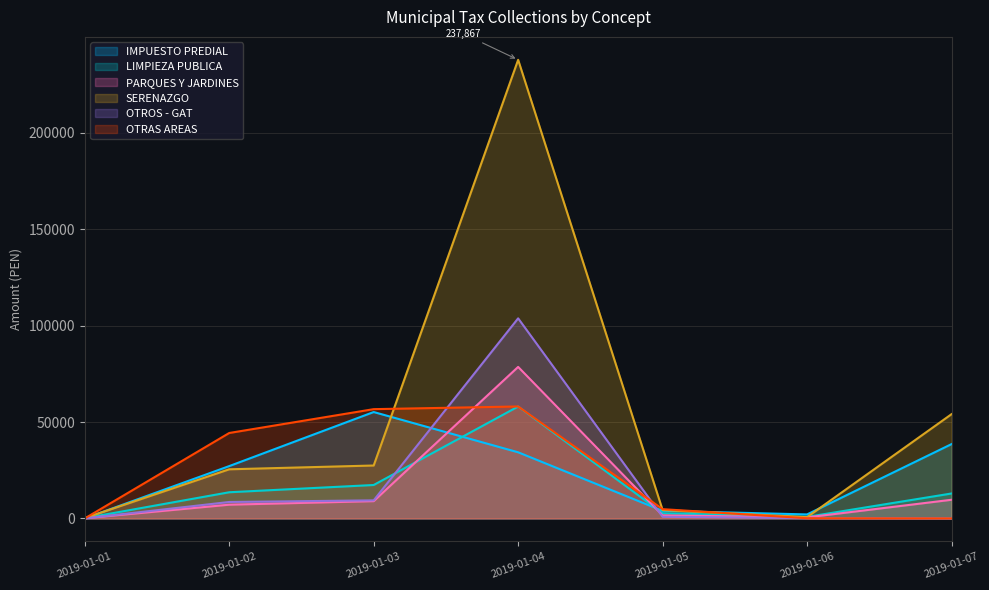

True or false: OTROS - GAT and SERENAZGO cross at least once.

False